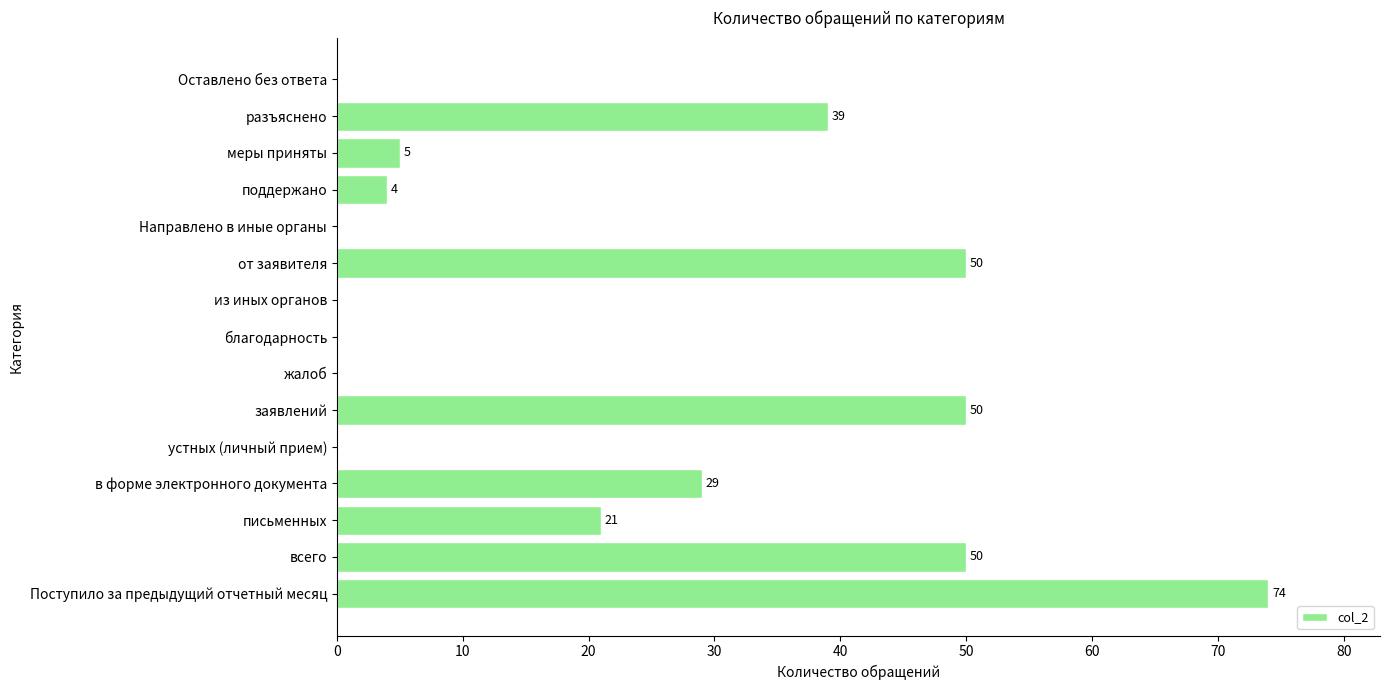

How many values are above zero?

9